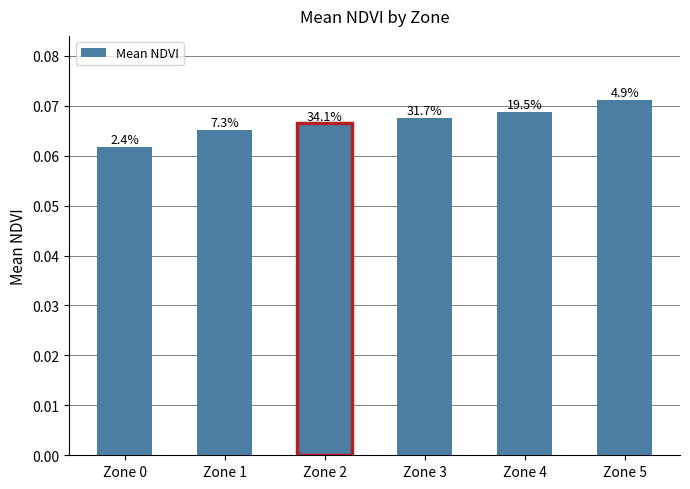

Which label corresponds to the smallest value in the chart?

Zone 0